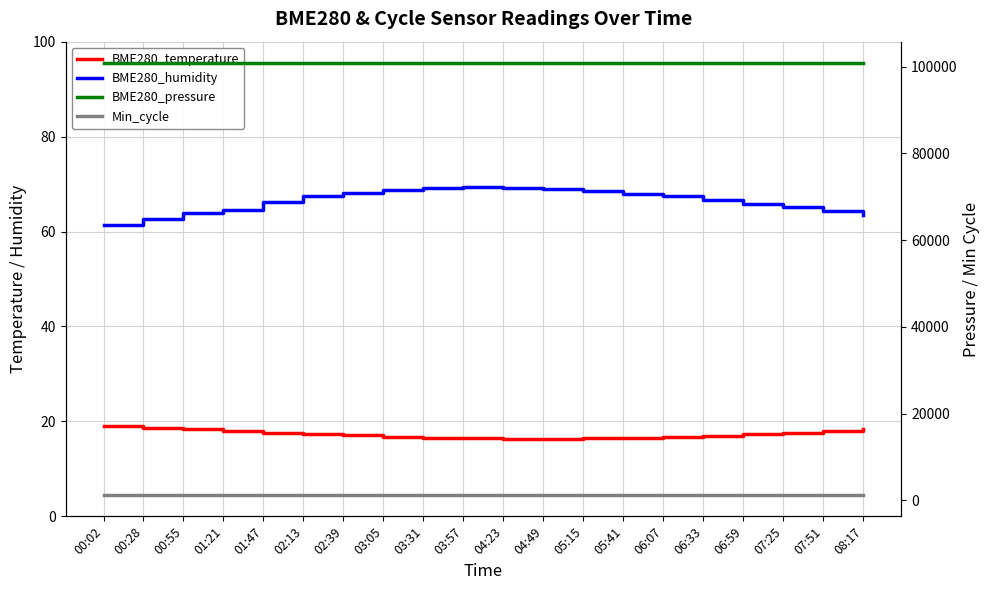

How many data points does each series have?

20